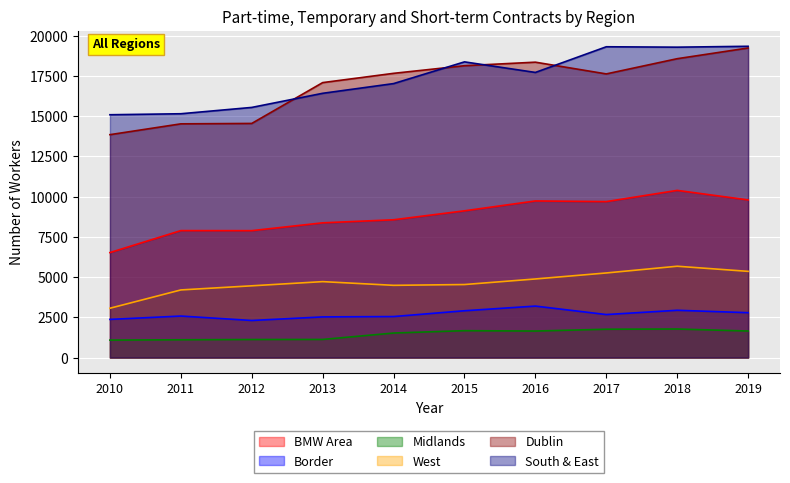

Where is the first local maximum for Dublin?

2016